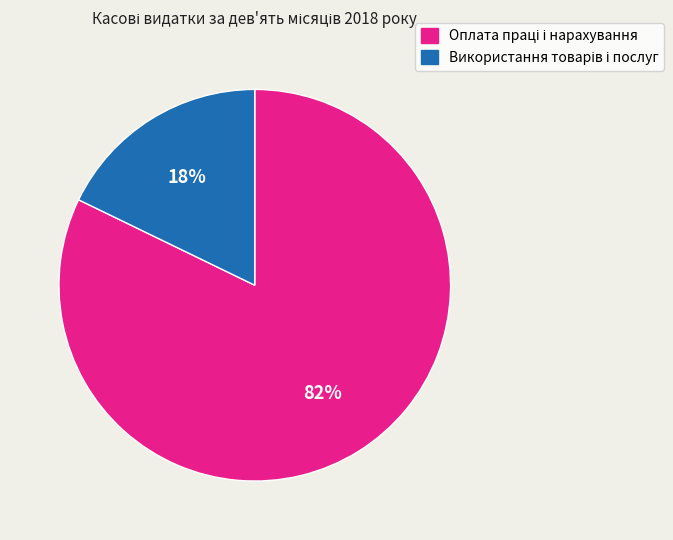

Does any single category account for the majority?

Yes